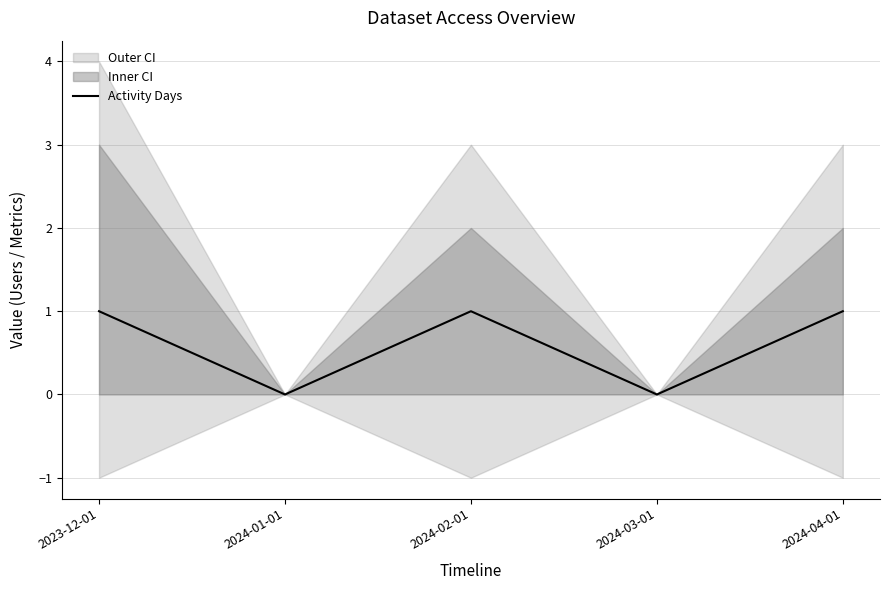

Reading left to right, transcribe all the data shown in this chart.

1	0	1	0	1